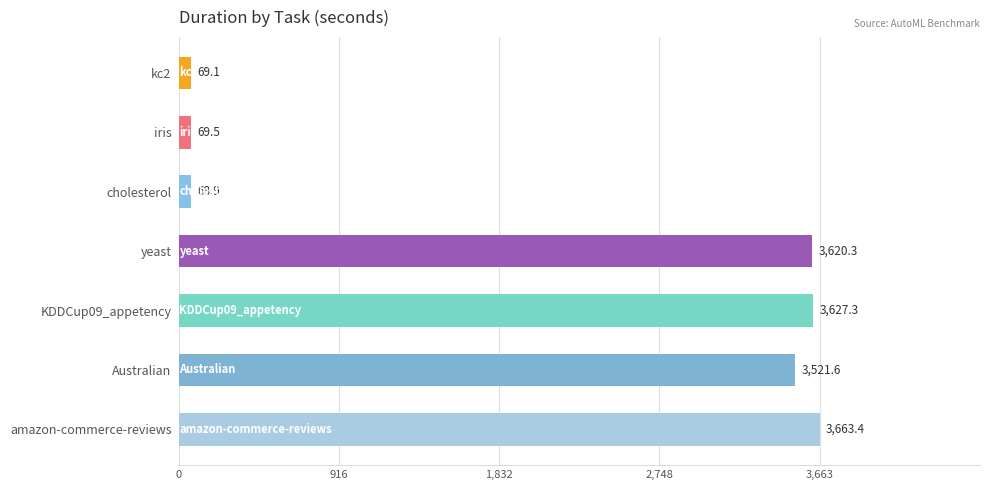

List the labels in order of value, smallest first.

cholesterol, kc2, iris, Australian, yeast, KDDCup09_appetency, amazon-commerce-reviews